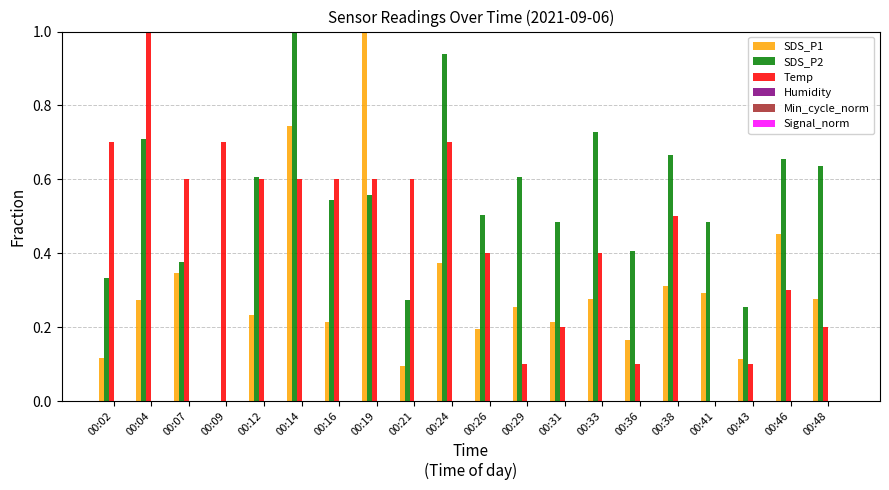

Which category has the highest value in the SDS_P1 series?

00:19